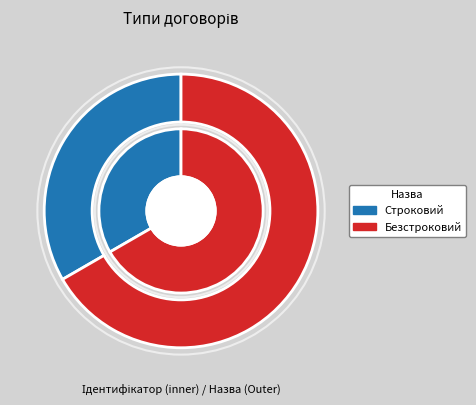

Rank the categories by value from highest to lowest.

Безстроковий, Строковий